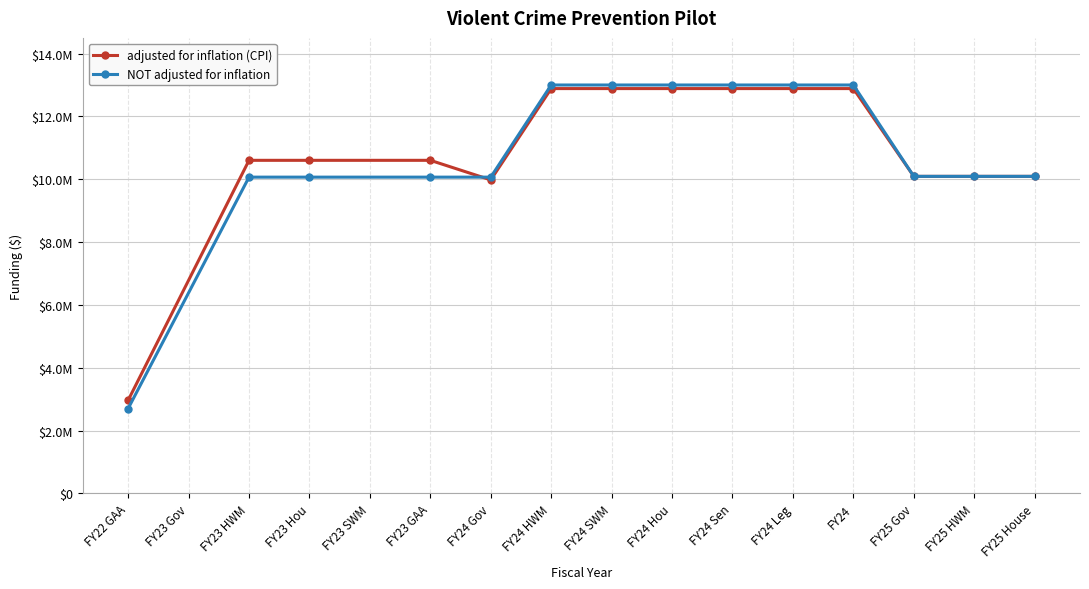

Reading left to right, extract all data points from this chart.

adjusted for inflation (CPI): 2962330	10601897	10601897	10601897	9978254	12886083	12886083	12886083	12886083	12886083	12886083	10091186	10091186	10091186
NOT adjusted for inflation: 2700000	10066465	10066465	10066465	10066465	13000000	13000000	13000000	13000000	13000000	13000000	10091186	10091186	10091186